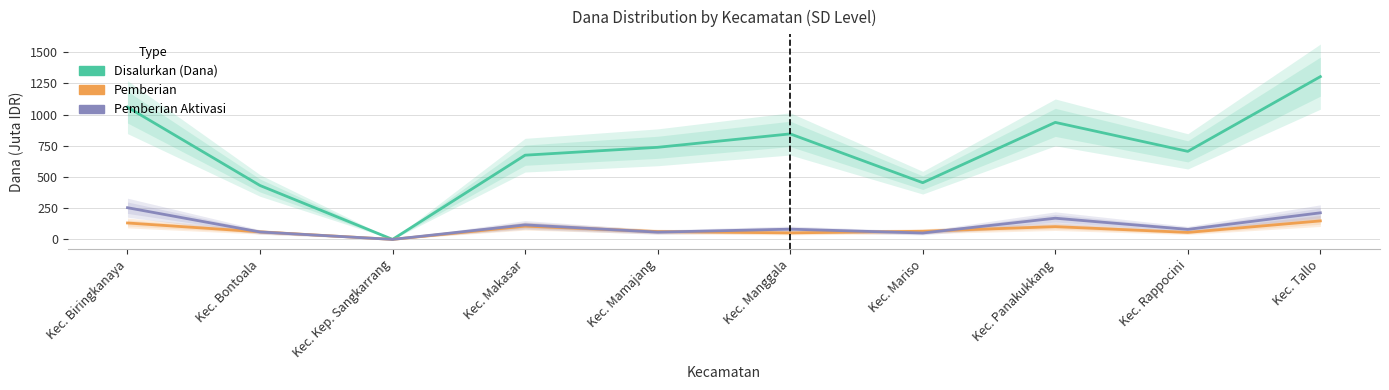

Reading left to right, extract all data points from this chart.

Disalurkan (Dana): Kec. Biringkanaya=1058.8	Kec. Bontoala=431.6	Kec. Kep. Sangkarrang=0.0	Kec. Makasar=674.3	Kec. Mamajang=737.3	Kec. Manggala=844.9	Kec. Mariso=454.1	Kec. Panakukkang=936.9	Kec. Rappocini=704.9	Kec. Tallo=1303.2
Pemberian: Kec. Biringkanaya=131.4	Kec. Bontoala=60.5	Kec. Kep. Sangkarrang=0.0	Kec. Makasar=106.4	Kec. Mamajang=62.8	Kec. Manggala=52.2	Kec. Mariso=65.2	Kec. Panakukkang=102.2	Kec. Rappocini=56.0	Kec. Tallo=148.1
Pemberian Aktivasi: Kec. Biringkanaya=253.8	Kec. Bontoala=59.4	Kec. Kep. Sangkarrang=0.0	Kec. Makasar=116.1	Kec. Mamajang=58.0	Kec. Manggala=81.9	Kec. Mariso=51.3	Kec. Panakukkang=169.7	Kec. Rappocini=80.1	Kec. Tallo=212.8